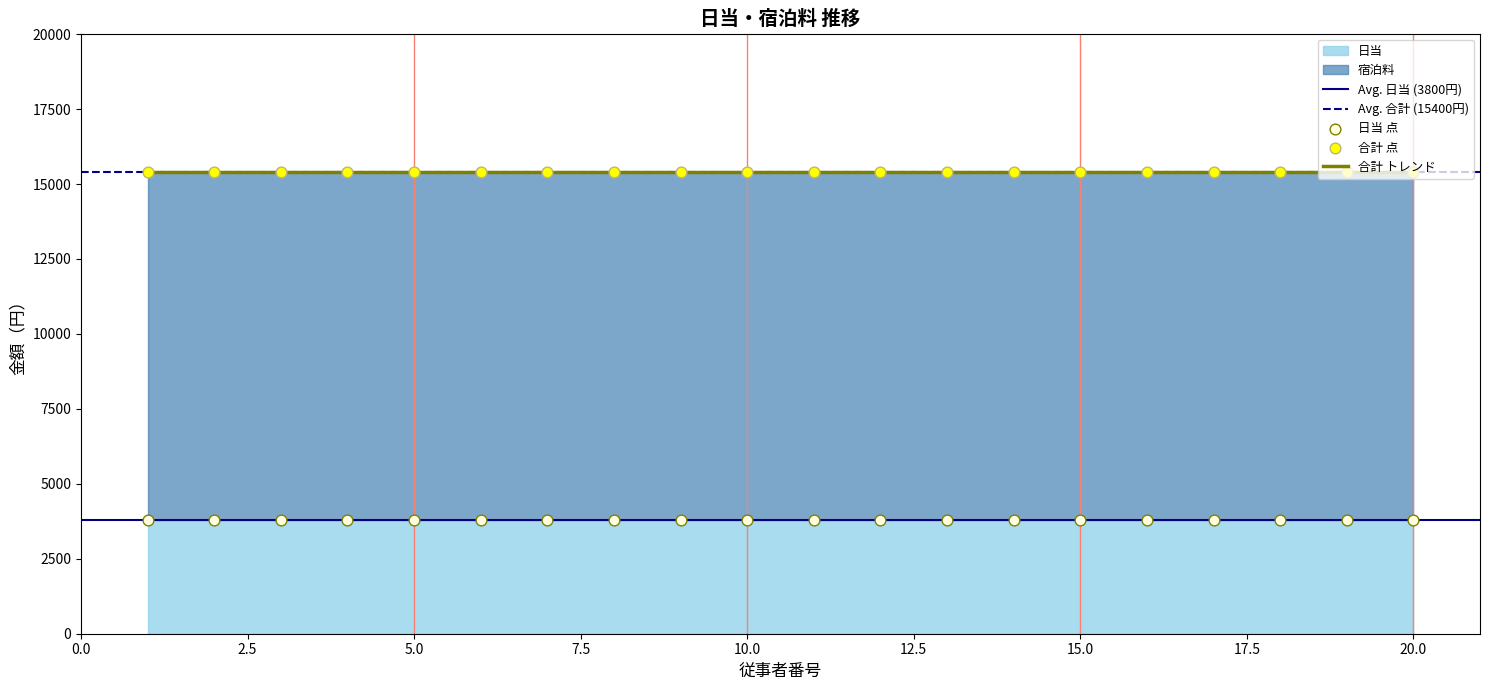

Is the value of 宿泊料 at 15 greater than the value of 日当 at 4?

Yes